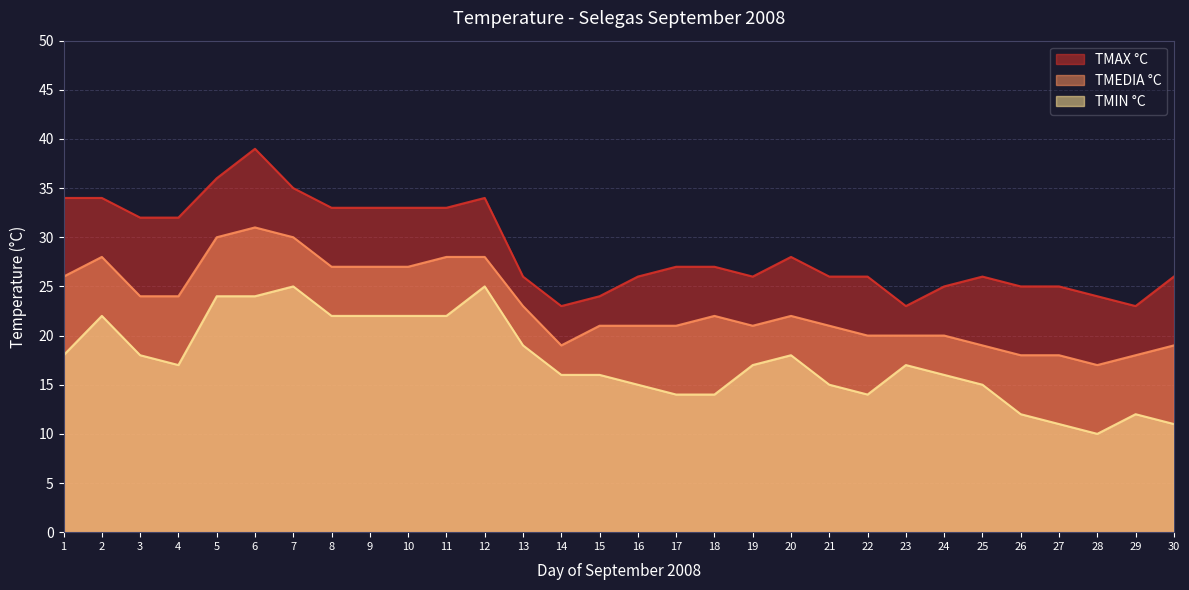

True or false: TMIN °C and TMEDIA °C cross at least once.

False